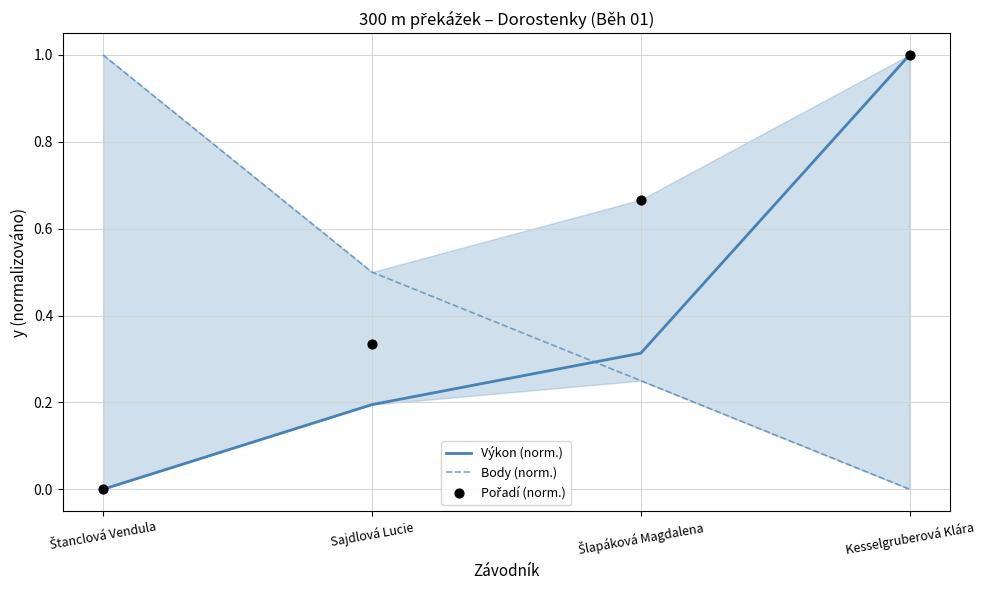

What are all the series names shown in the legend?

Výkon (norm.), Body (norm.), Pořadí (norm.)